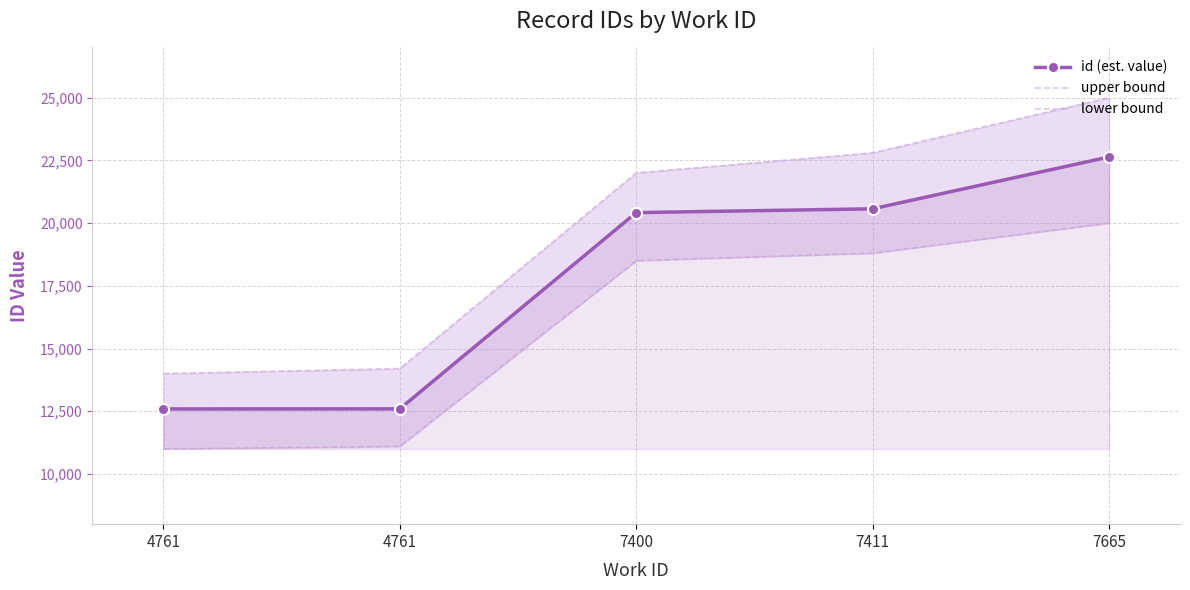

Between 7400 and 7665, which is larger?

7665